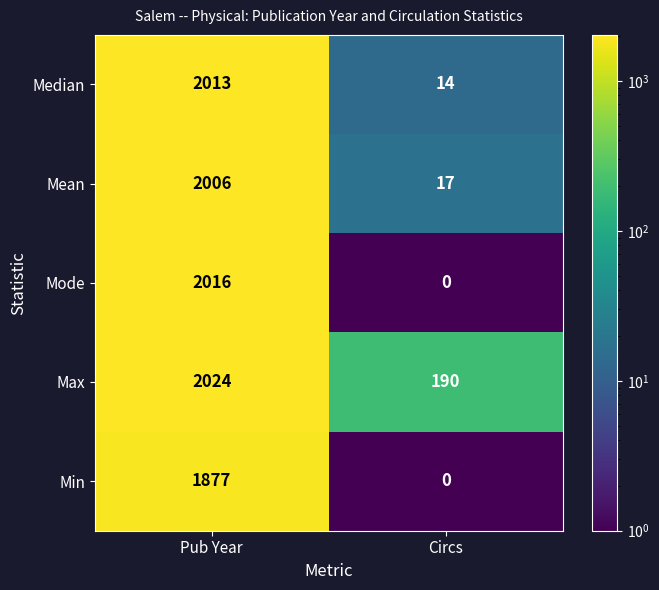

What is the difference between the maximum and minimum values in the Mean series?

1989